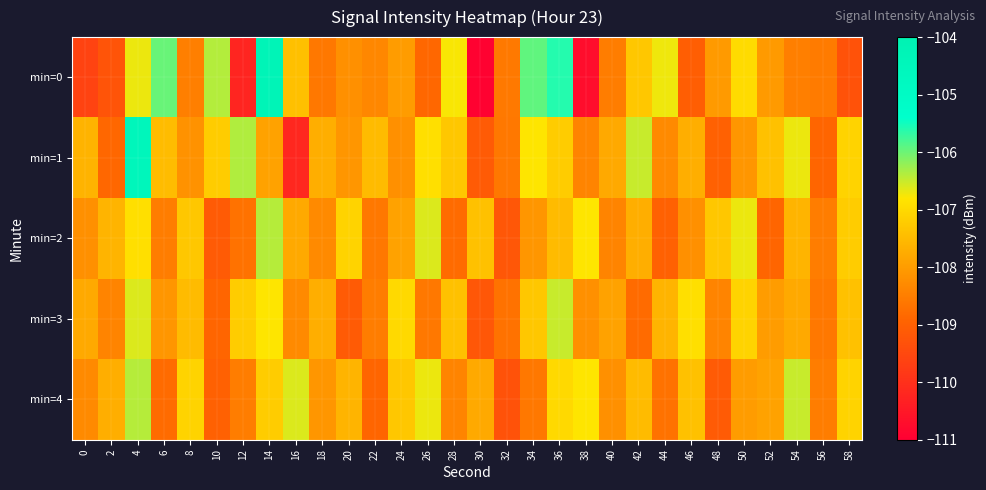

Reading left to right, extract all data points from this chart.

min=0: 0=-109.6	2=-109.3	4=-106.7	6=-106.0	8=-108.5	10=-106.4	12=-110.2	14=-104.3	16=-107.4	18=-108.6	20=-108.2	22=-108.4	24=-108.0	26=-108.9	28=-106.8	30=-110.9	32=-108.6	34=-105.9	36=-105.6	38=-110.7	40=-108.5	42=-107.3	44=-106.7	46=-109.1	48=-108.0	50=-107.0	52=-108.0	54=-108.5	56=-108.5	58=-109.3
min=1: 0=-107.6	2=-108.9	4=-104.5	6=-107.5	8=-108.2	10=-107.2	12=-106.4	14=-107.9	16=-110.2	18=-107.7	20=-108.1	22=-107.5	24=-108.2	26=-106.9	28=-107.3	30=-109.1	32=-108.6	34=-106.8	36=-107.2	38=-108.4	40=-107.8	42=-106.5	44=-108.3	46=-107.7	48=-109.0	50=-108.1	52=-107.4	54=-106.7	56=-108.9	58=-107.1
min=2: 0=-108.2	2=-107.6	4=-106.9	6=-108.5	8=-107.3	10=-109.1	12=-108.7	14=-106.4	16=-107.8	18=-108.3	20=-107.1	22=-108.6	24=-107.9	26=-106.6	28=-108.8	30=-107.4	32=-109.2	34=-108.1	36=-107.5	38=-106.8	40=-108.4	42=-107.7	44=-109.0	46=-108.2	48=-107.3	50=-106.7	52=-108.9	54=-107.6	56=-108.5	58=-107.2
min=3: 0=-107.8	2=-108.4	4=-106.6	6=-108.1	8=-107.5	10=-108.9	12=-107.2	14=-106.8	16=-108.3	18=-107.7	20=-109.1	22=-108.5	24=-107.0	26=-108.6	28=-107.4	30=-109.2	32=-108.7	34=-107.3	36=-106.5	38=-108.2	40=-107.9	42=-108.8	44=-107.6	46=-106.9	48=-108.4	50=-107.1	52=-108.0	54=-107.8	56=-108.6	58=-107.4
min=4: 0=-108.3	2=-107.7	4=-106.4	6=-108.8	8=-107.1	10=-109.0	12=-108.5	14=-107.2	16=-106.6	18=-108.1	20=-107.6	22=-108.9	24=-107.3	26=-106.7	28=-108.4	30=-107.8	32=-109.3	34=-108.6	36=-107.0	38=-106.8	40=-108.2	42=-107.5	44=-108.7	46=-107.4	48=-109.1	50=-108.0	52=-107.9	54=-106.5	56=-108.5	58=-107.1